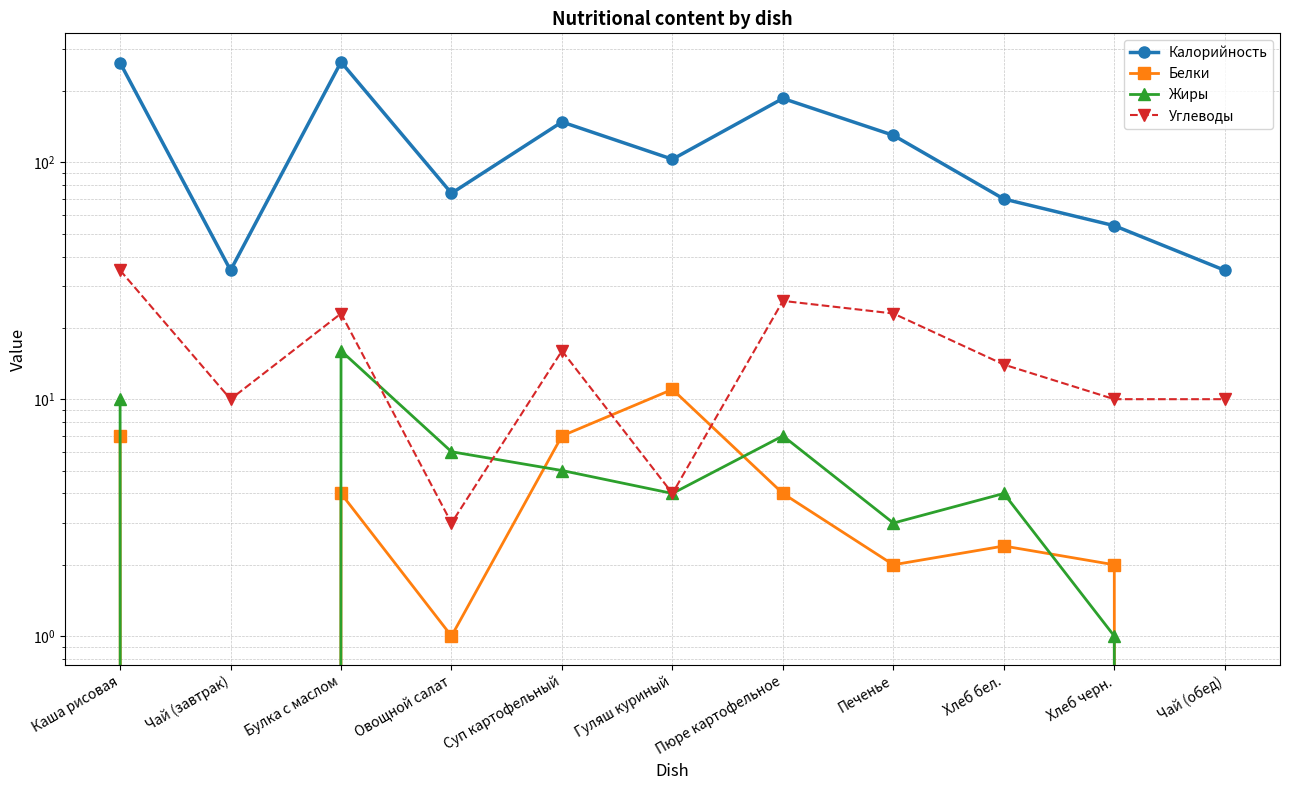

Rank the series by their maximum value, from highest to lowest.

Калорийность, Углеводы, Жиры, Белки